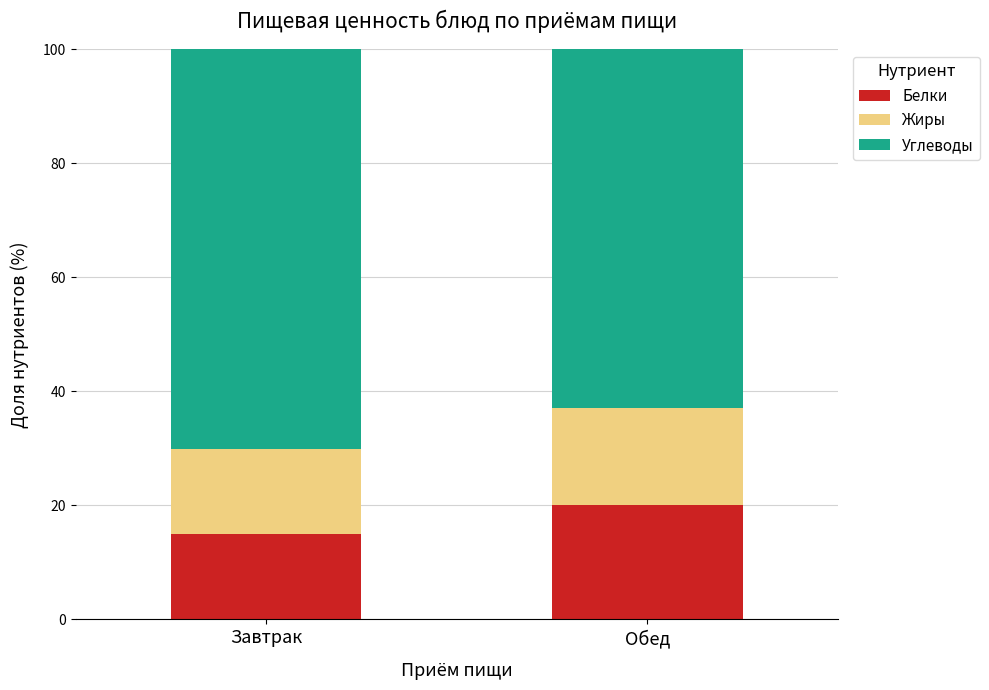

List the labels in order of Белки value, smallest first.

Завтрак, Обед